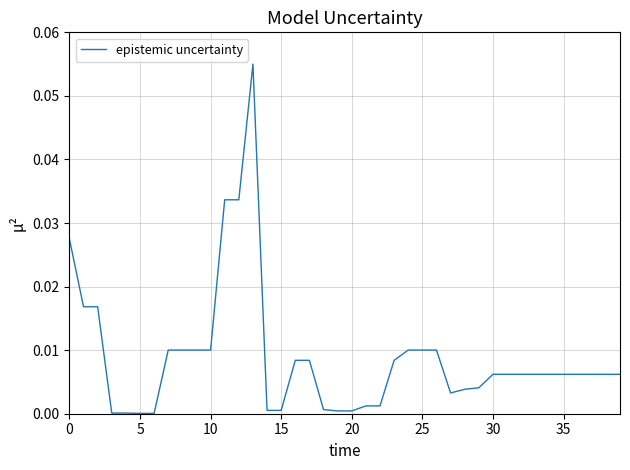

How many lines are shown in the chart?

1